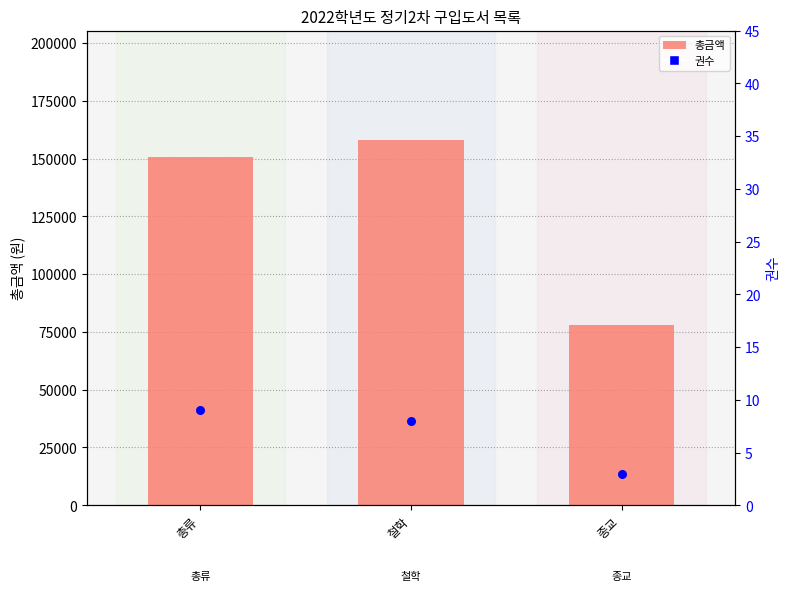

Is the value of 권수 at 철학 greater than the value of 총금액 at 철학?

No